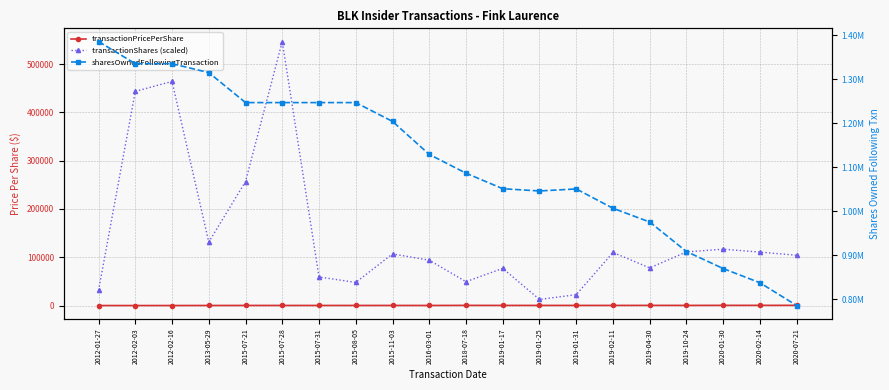

Reading left to right, transcribe all the data shown in this chart.

transactionPricePerShare: 188.0	186.3	192.3	285.1	350.4	338.5	337.6	336.6	357.6	321.8	507.7	418.3	412.8	412.8	412.7	481.8	457.1	536.7	565.4	580.3
transactionShares (scaled): 31545.0	443455.0	464082.5	131540.0	256805.0	546652.5	59325.0	48000.0	107000.0	94000.0	49500.0	77080.0	12800.0	22620.0	110000.0	78125.0	111107.5	116825.0	110750.0	104265.0
sharesOwnedFollowingTransaction: 1385856.0	1335432.0	1335432.0	1315198.0	1246930.0	1246930.0	1246930.0	1246930.0	1204130.0	1129031.0	1086329.0	1051009.0	1045889.0	1050505.0	1006505.0	975255.0	908112.0	869347.0	837017.0	785261.0